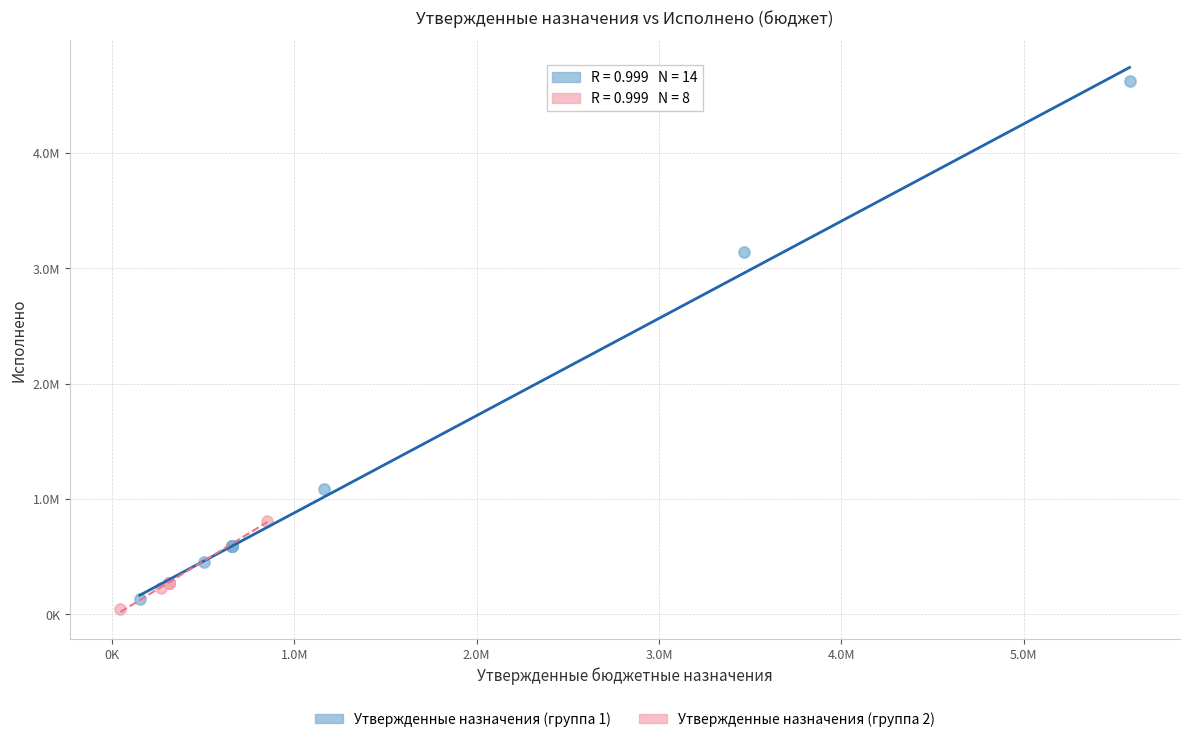

Which series contains the lowest Y value?

Утвержденные назначения (группа 2)